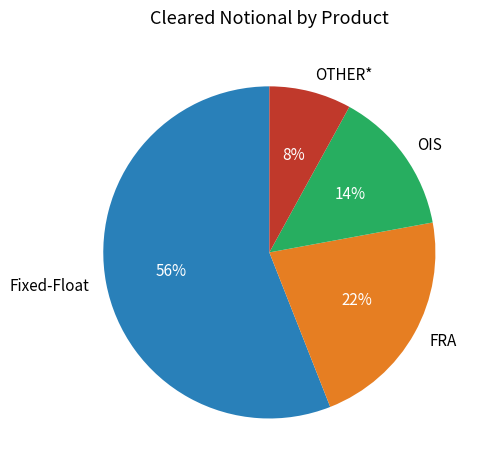

Combined, do OIS and OTHER* account for over 50%?

No